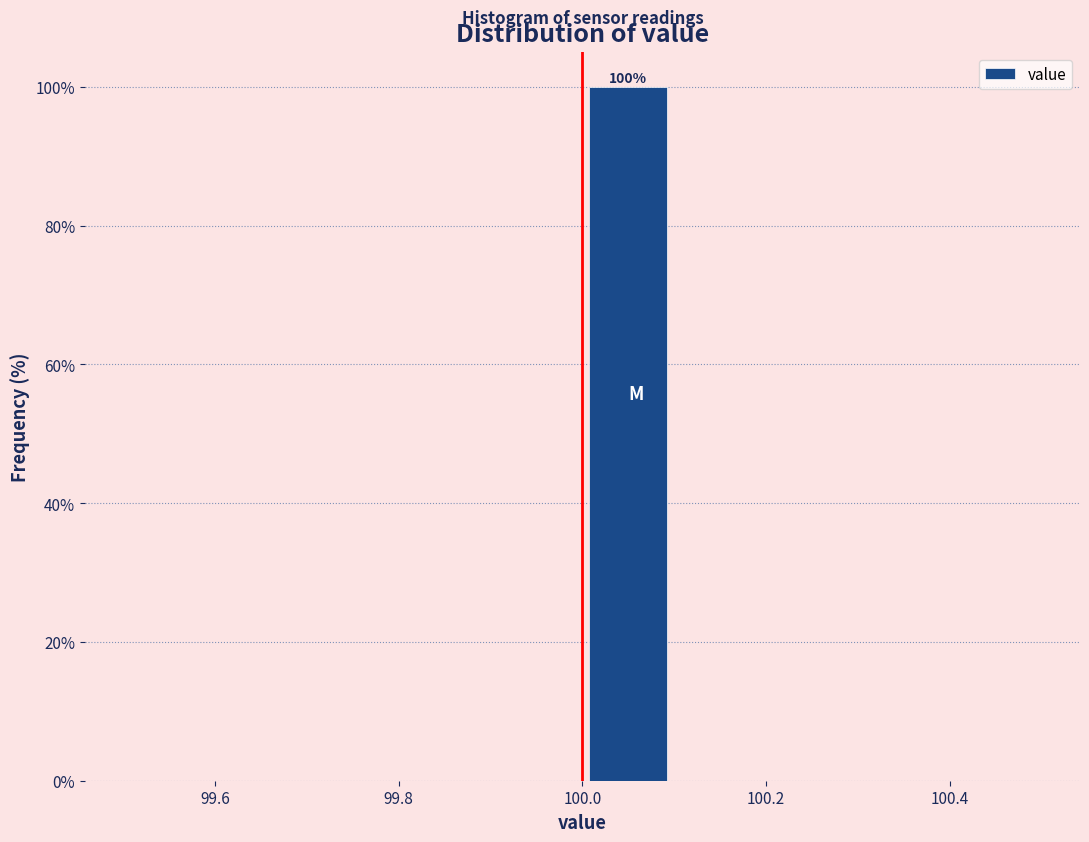

Which range on the x-axis has the tallest bar?

100.0 to 100.1